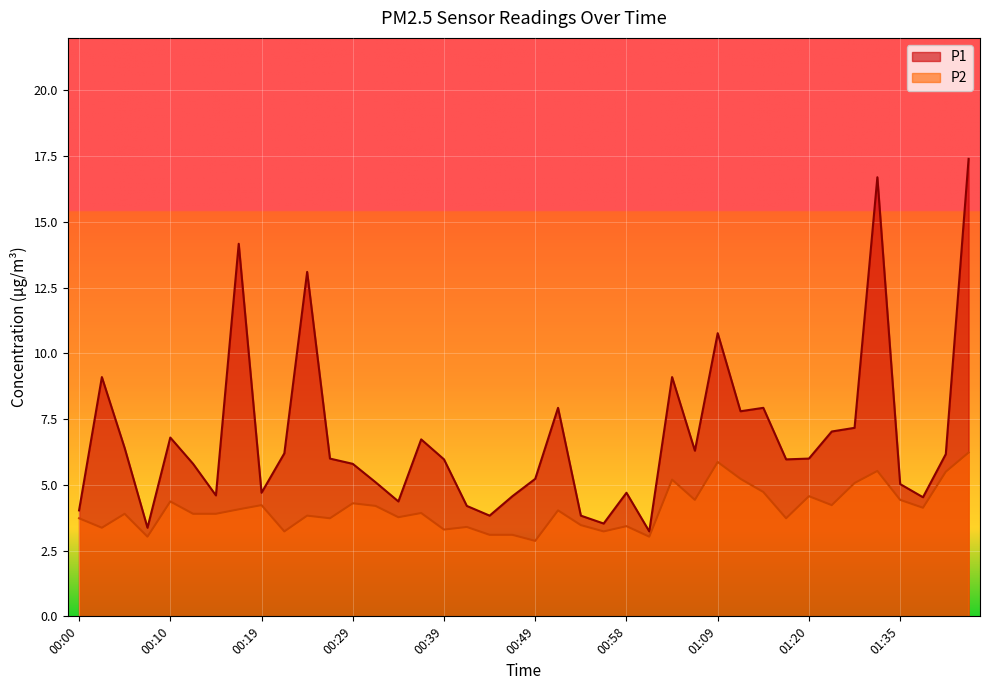

Where does the P2 series first go above 3?

00:00